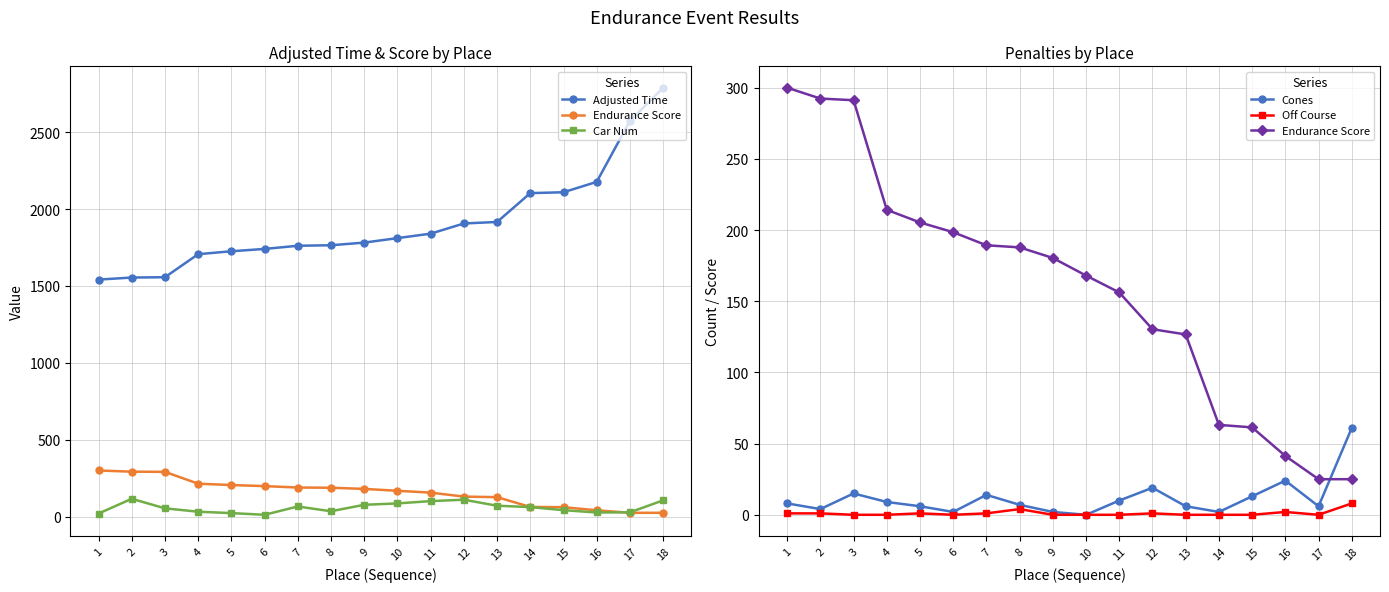

Is the value of Car Num at 10 greater than the value of Adjusted Time at 8?

No